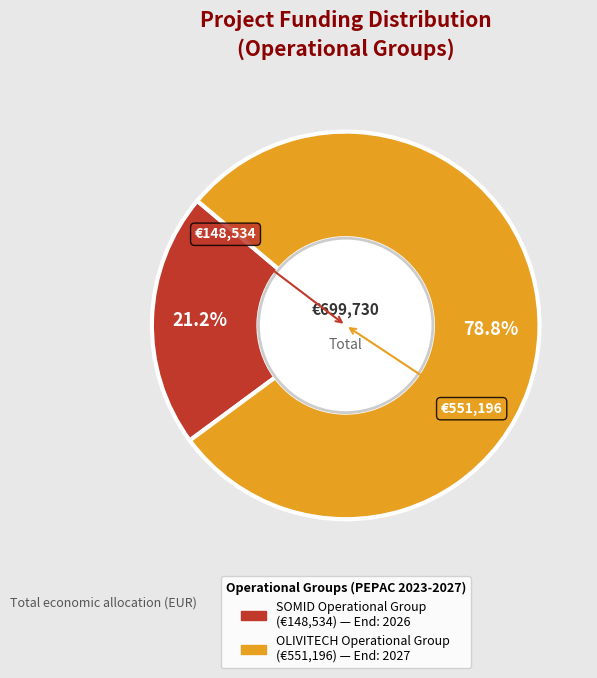

To the nearest percent, what is the difference between the SOMID Operational Group and OLIVITECH Operational Group slice percentages?

58%